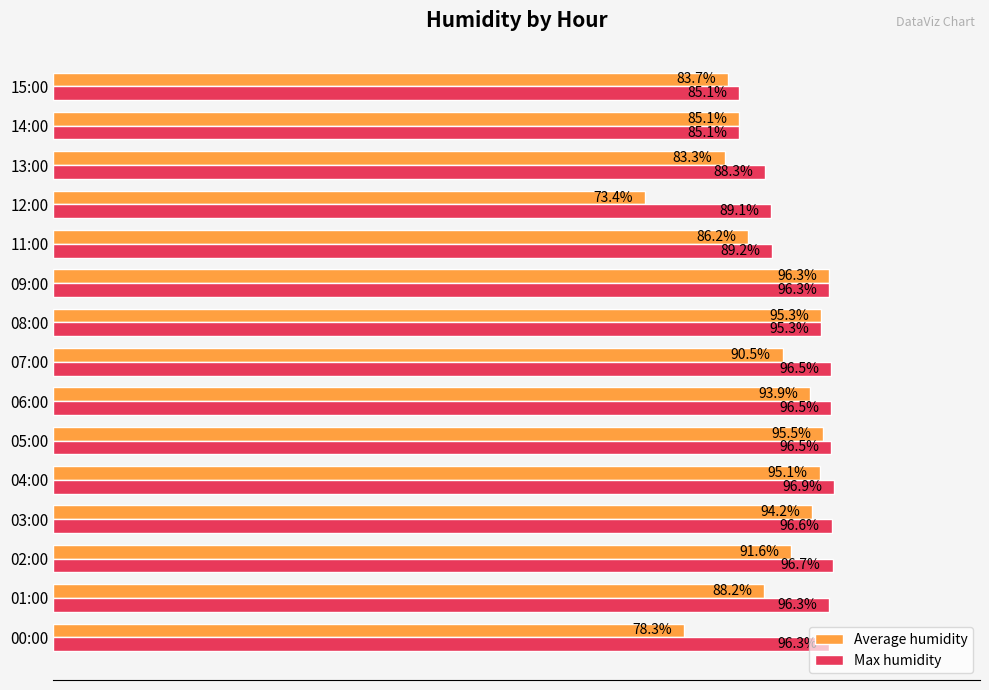

List the series in order of their overall mean, lowest first.

Average humidity, Max humidity